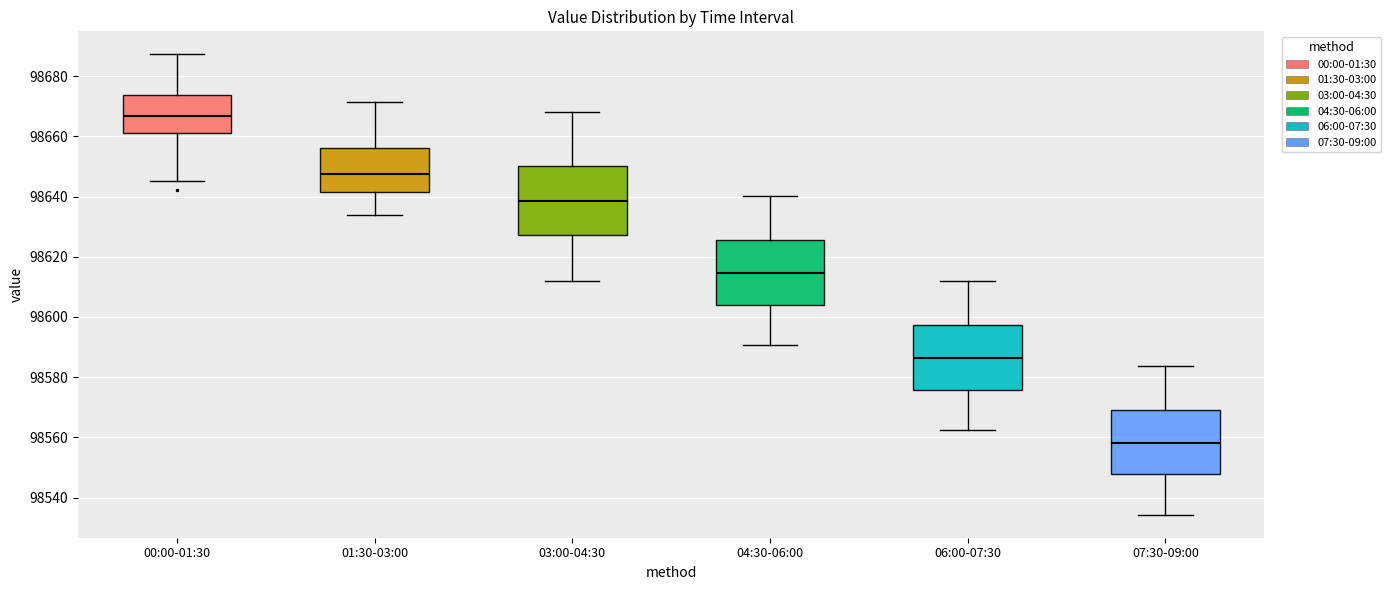

Which box has the highest median line?

00:00-01:30